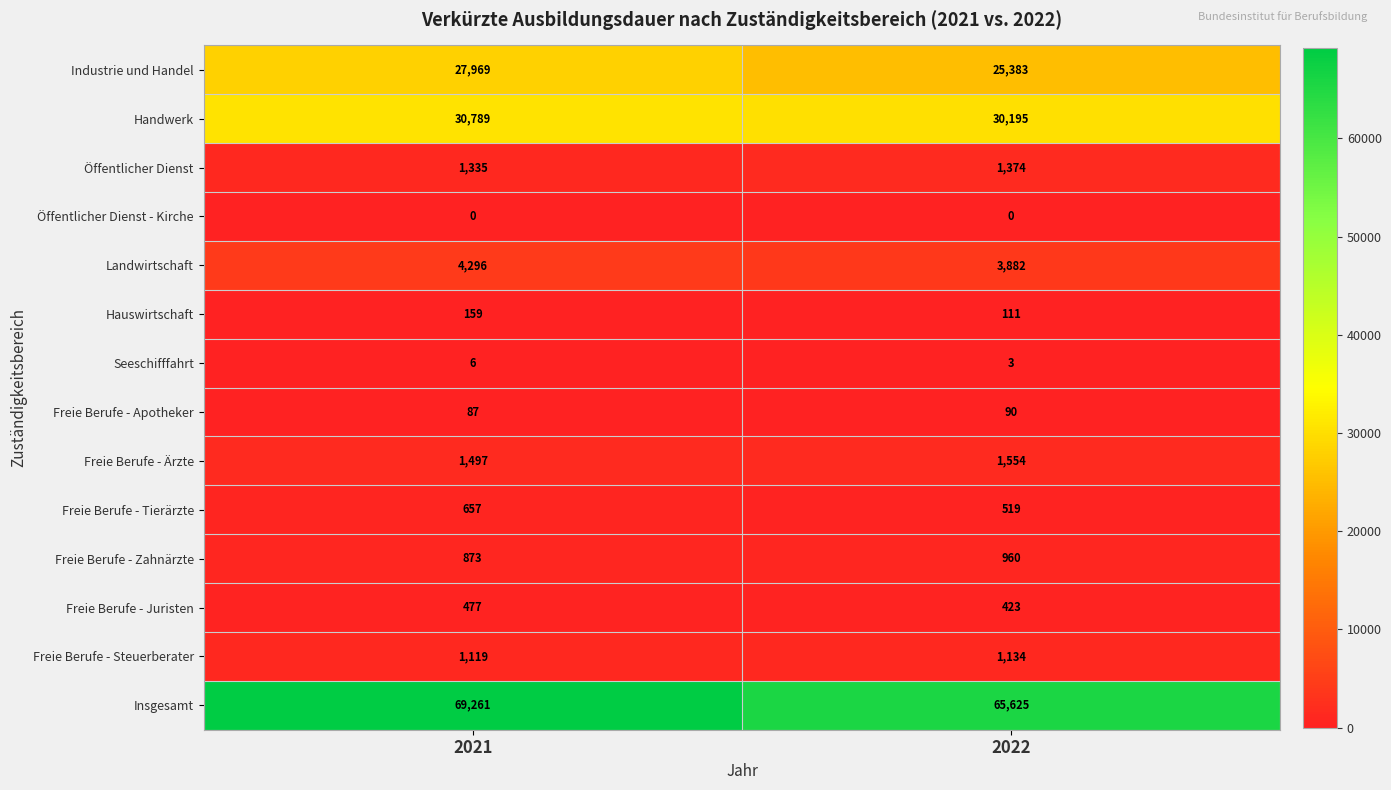

The value of Hauswirtschaft at 2022 is 111. True or false?

True